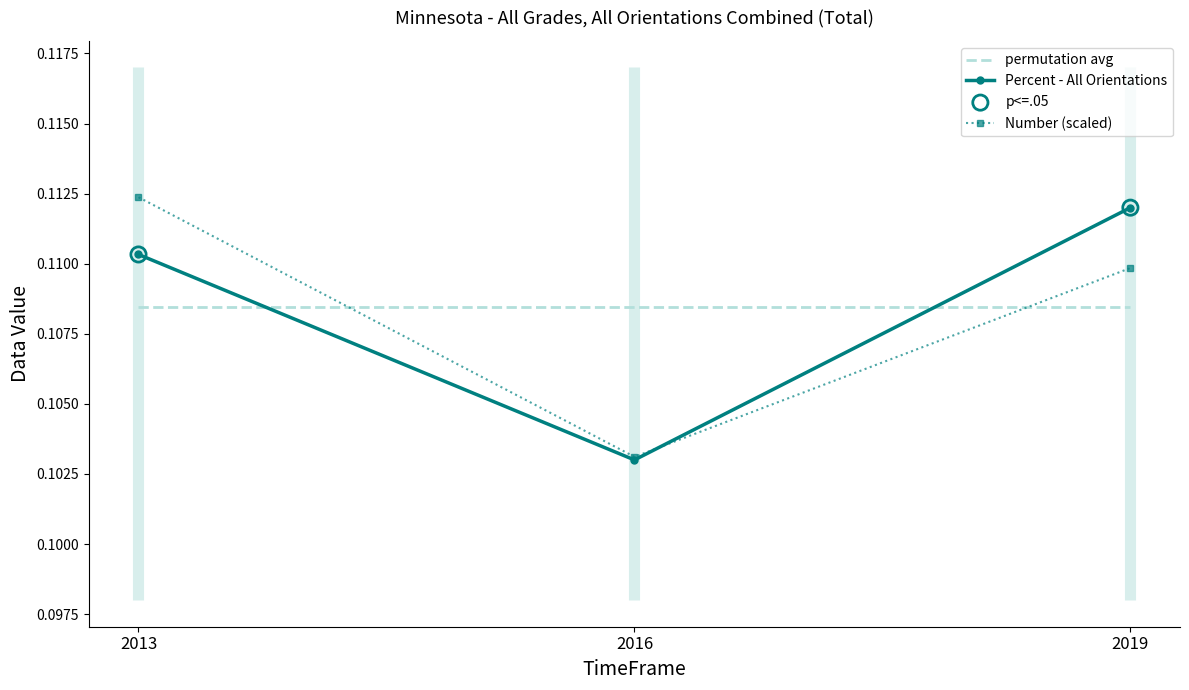

What is the total value across all series at 2019?

0.2